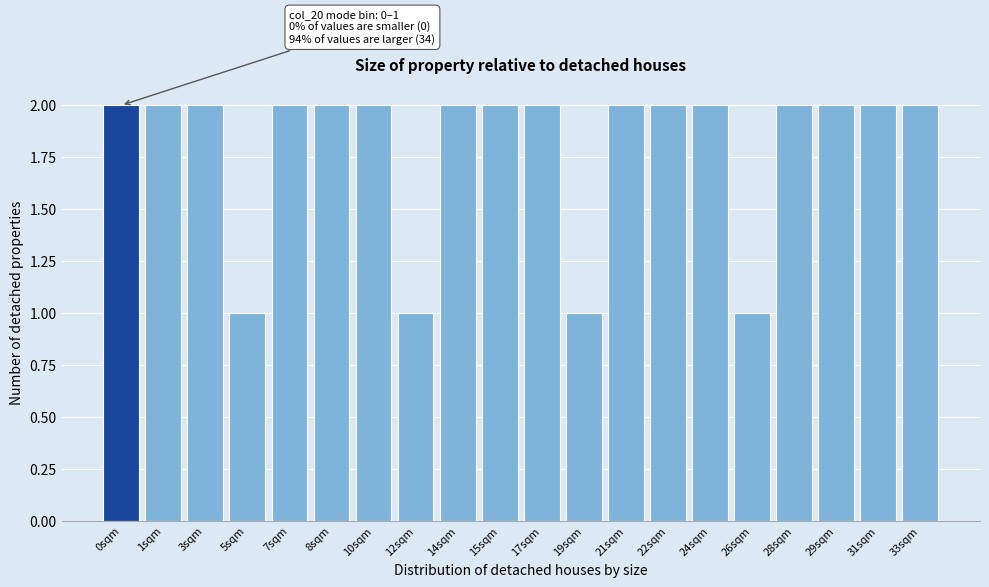

Reading left to right, what are all the values shown in this chart?

0sqm=2	1sqm=2	3sqm=2	5sqm=1	7sqm=2	8sqm=2	10sqm=2	12sqm=1	14sqm=2	15sqm=2	17sqm=2	19sqm=1	21sqm=2	22sqm=2	24sqm=2	26sqm=1	28sqm=2	29sqm=2	31sqm=2	33sqm=2